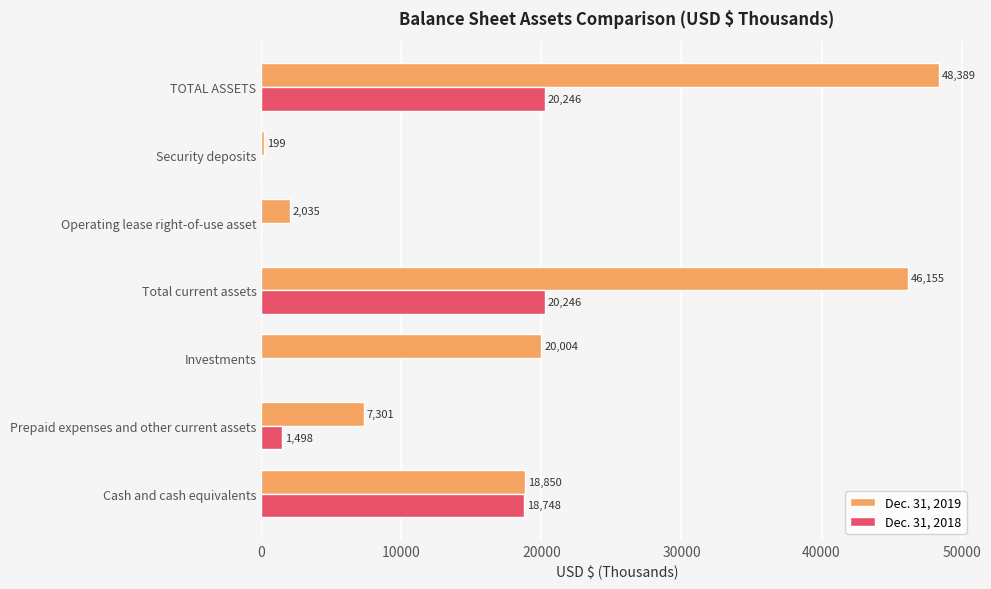

How many series are shown in this chart?

2